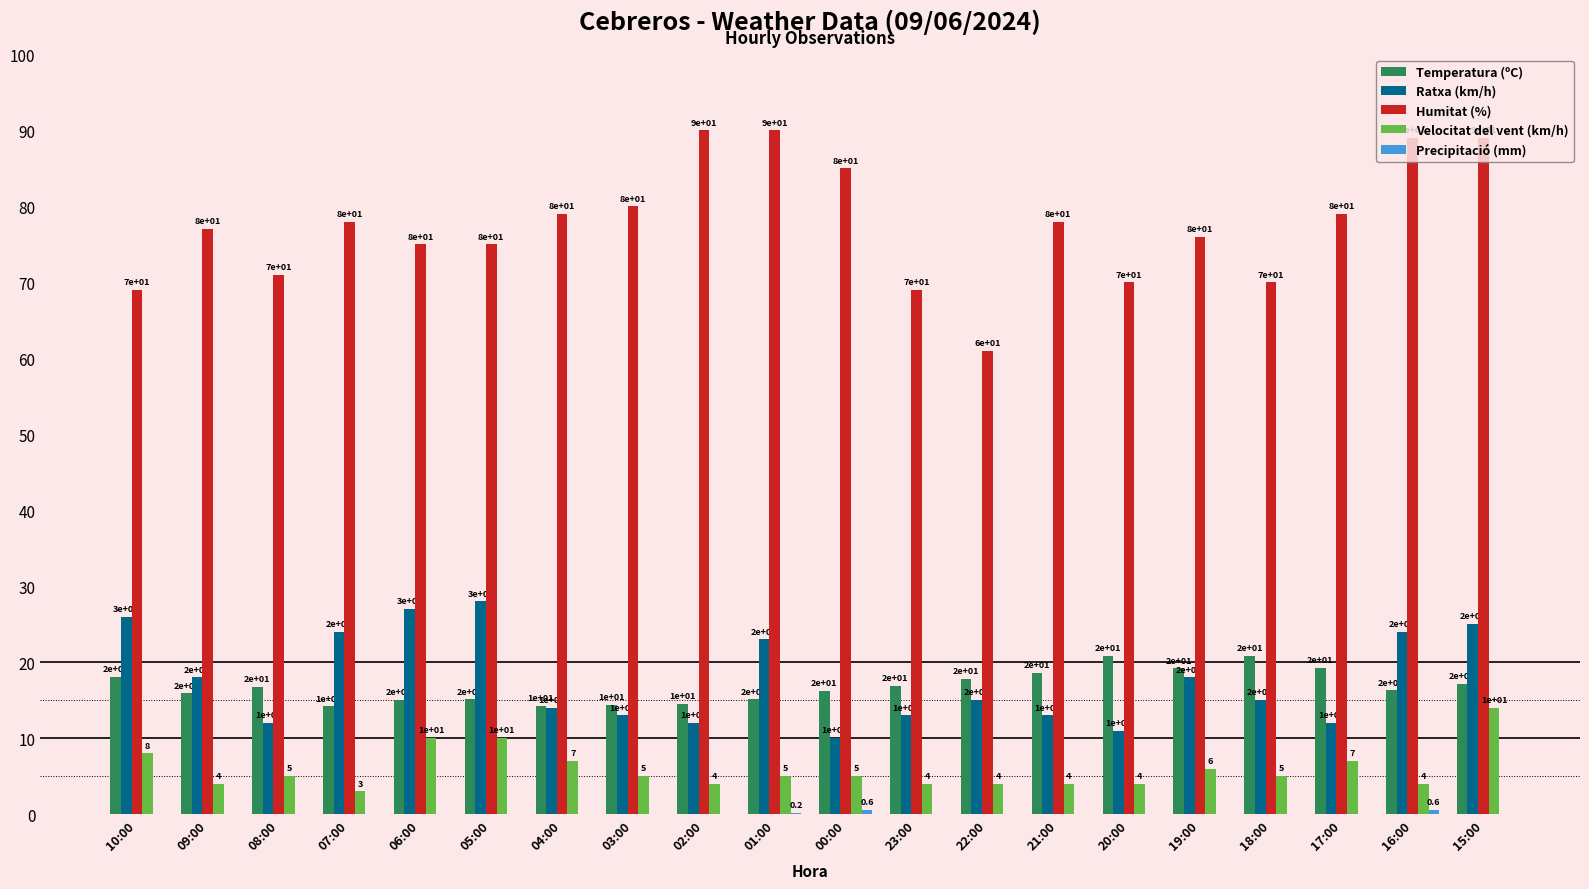

Between 03:00 and 20:00, which series saw the biggest shift?

Humitat (%)